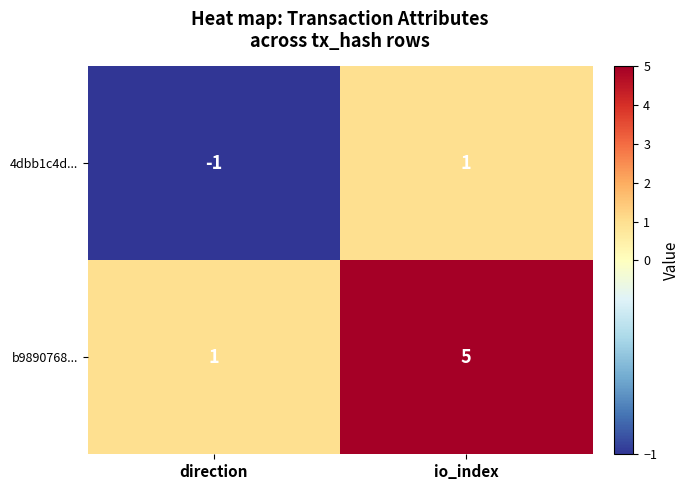

What is the sum of the b9890768... values at io_index and direction?

6